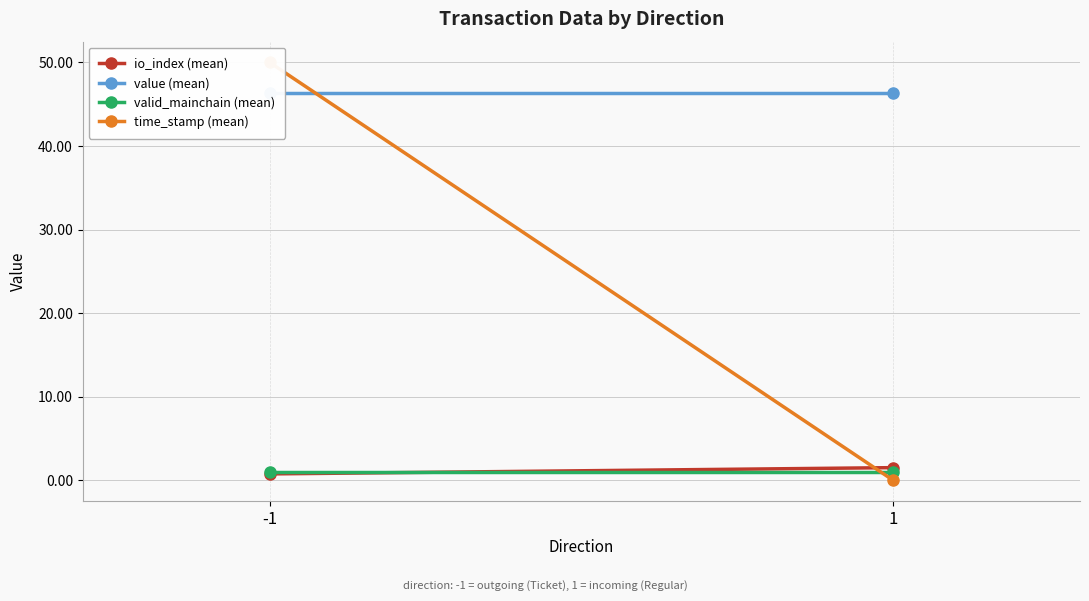

True or false: value (mean) has a value of 46.3 at 1.

True